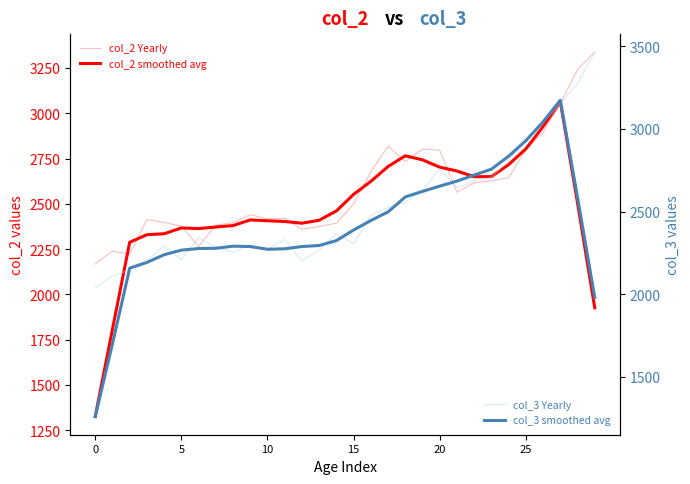

What is the highest value of the col_3 smoothed avg series?

3174.2